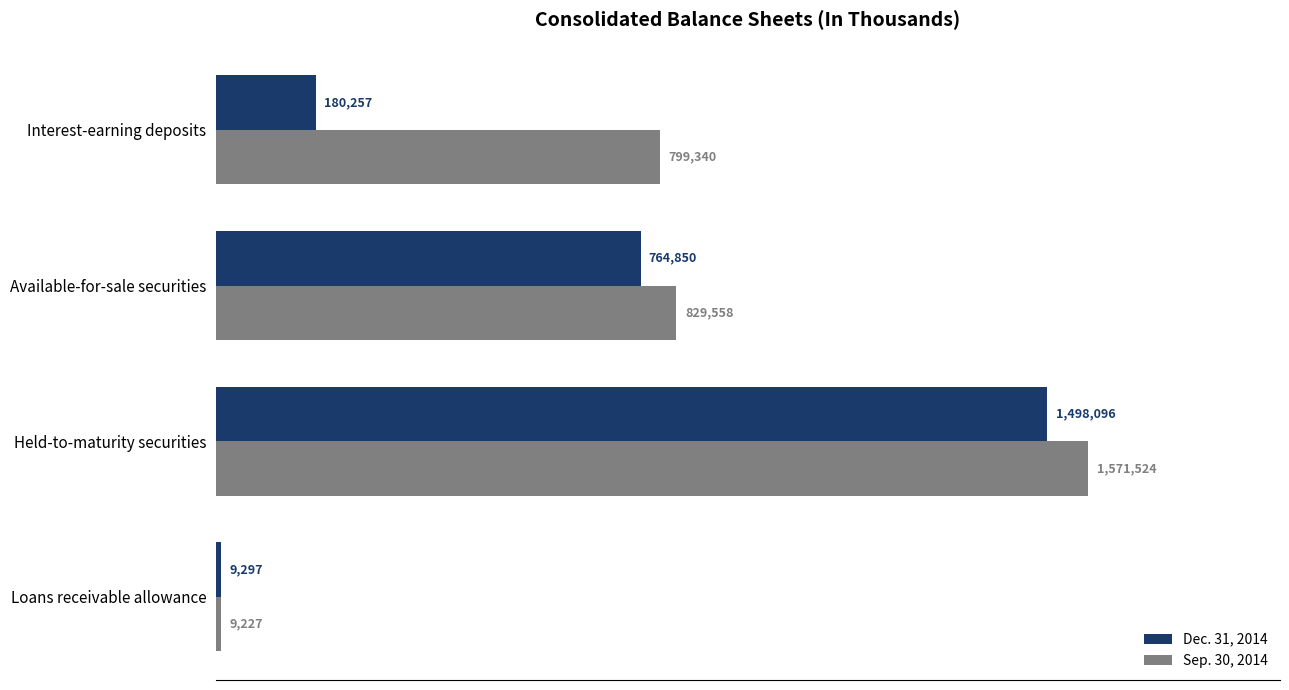

At how many categories does at least one series exceed 1554389?

1